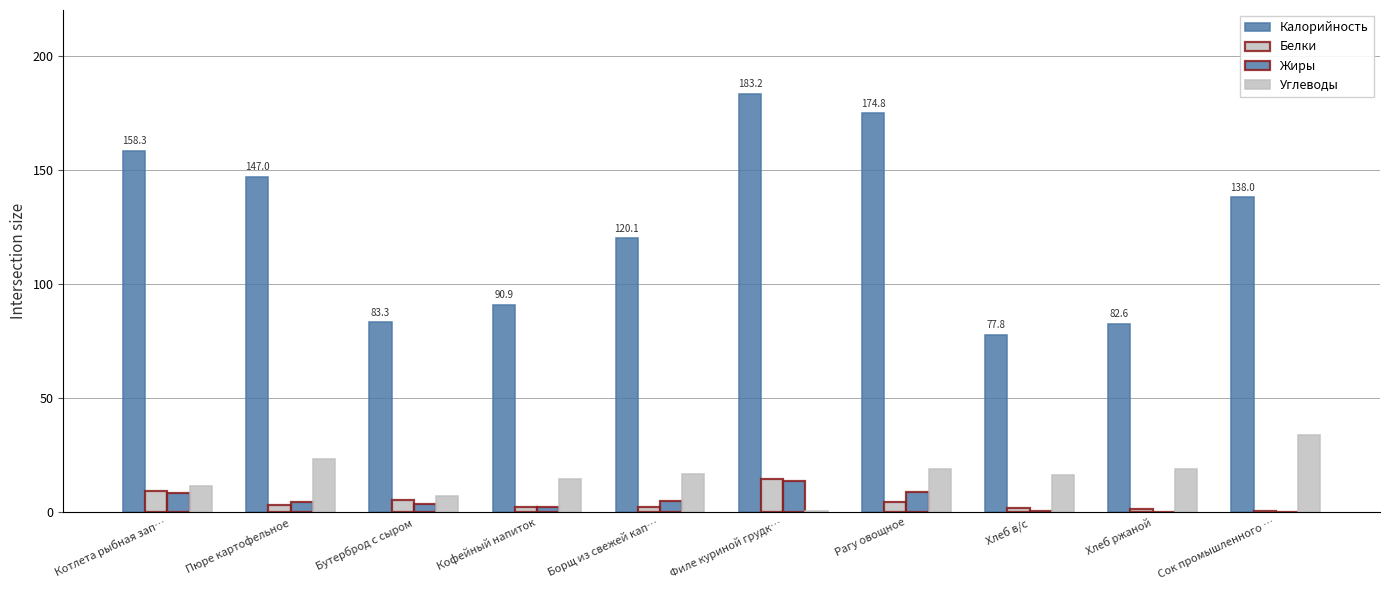

Does the chart contain stacked bars?

No